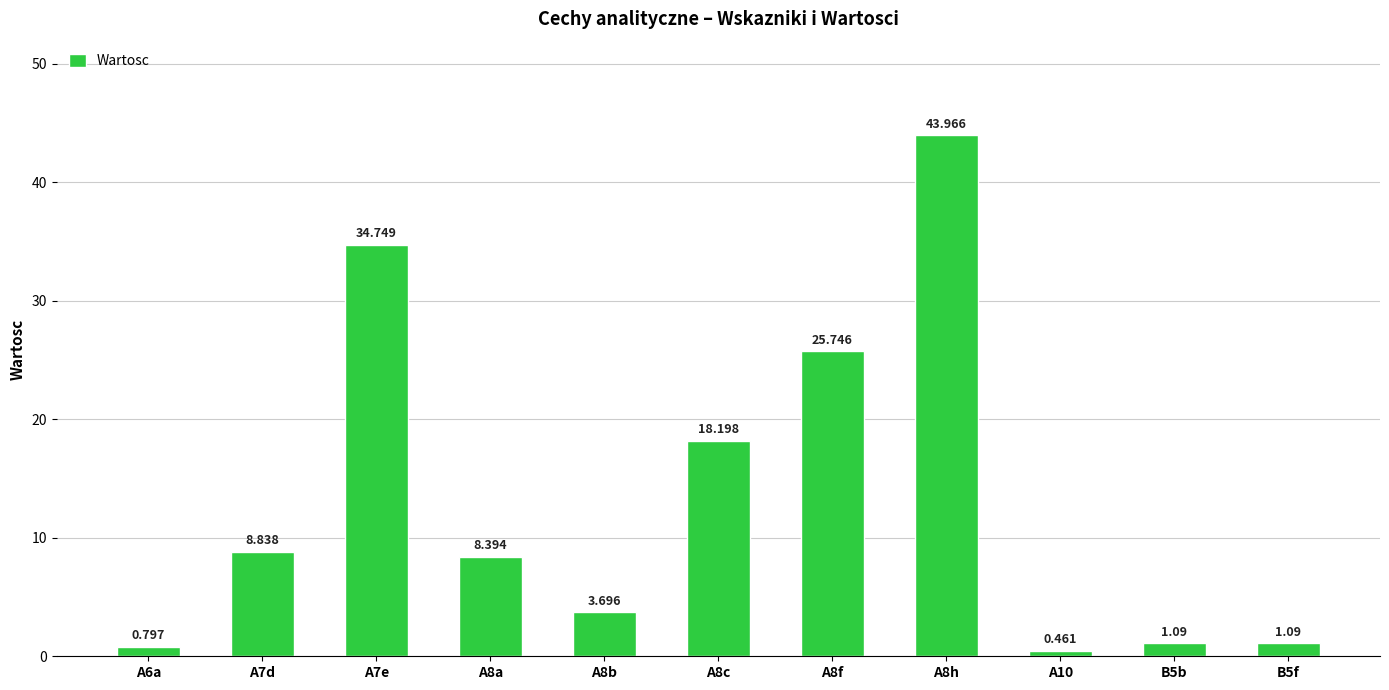

Rank the categories by value from lowest to highest.

A10, A6a, B5b, B5f, A8b, A8a, A7d, A8c, A8f, A7e, A8h